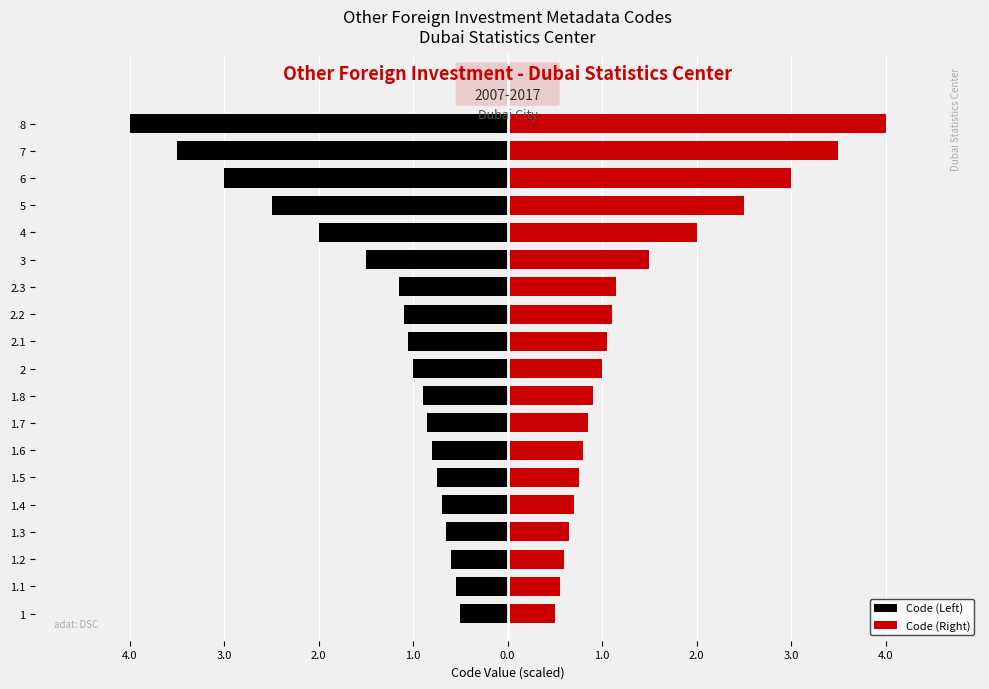

How many data points in Code (Right) are less than 1?

9